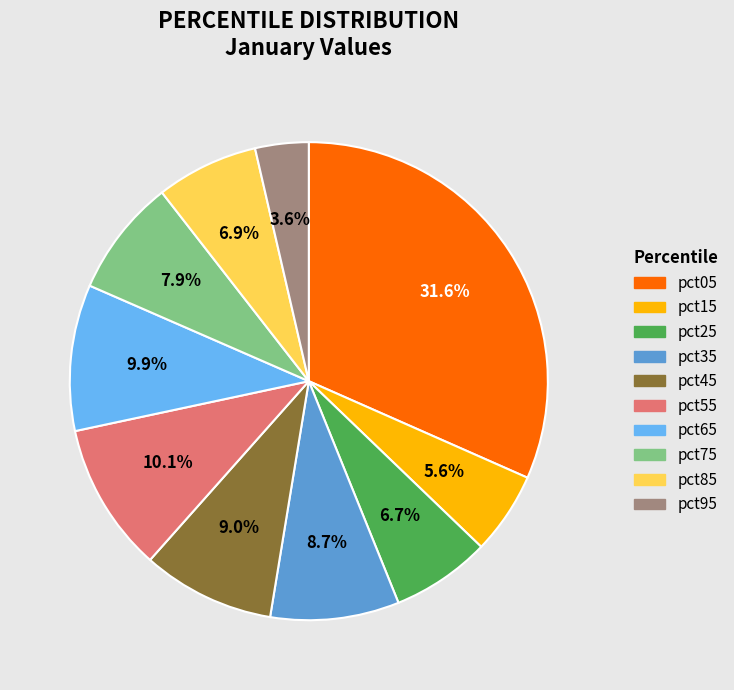

Does pct65 account for over 50% of the chart?

No